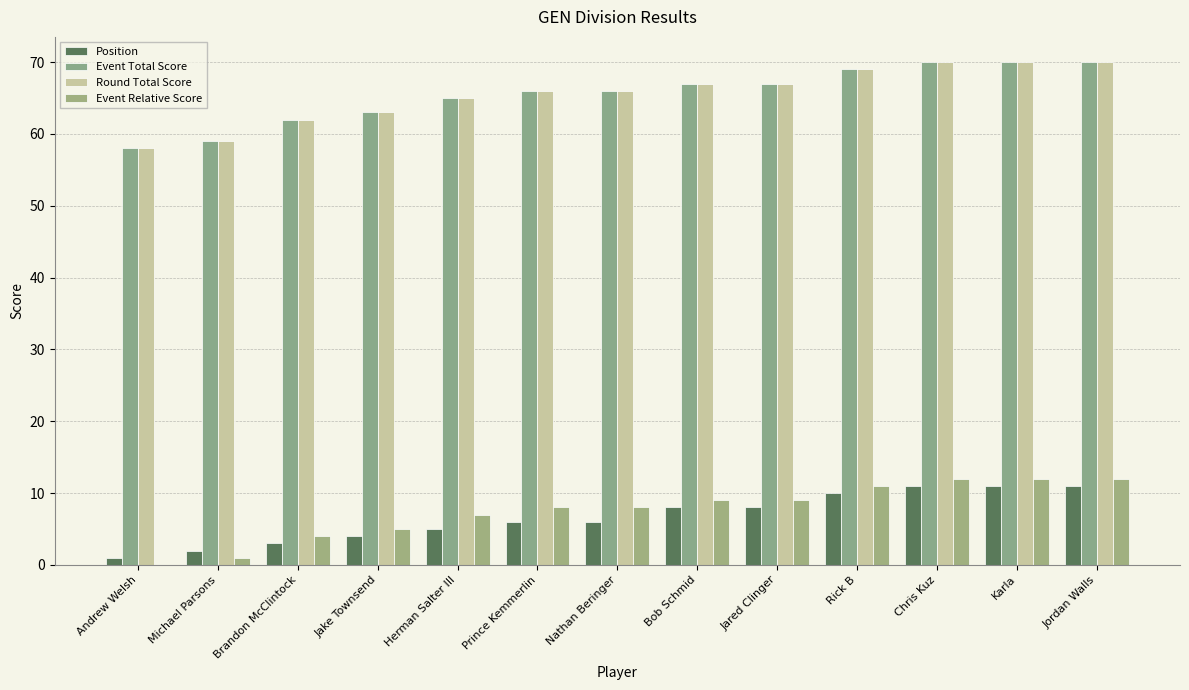

Which has a higher value, Karla or Andrew Welsh?

Karla